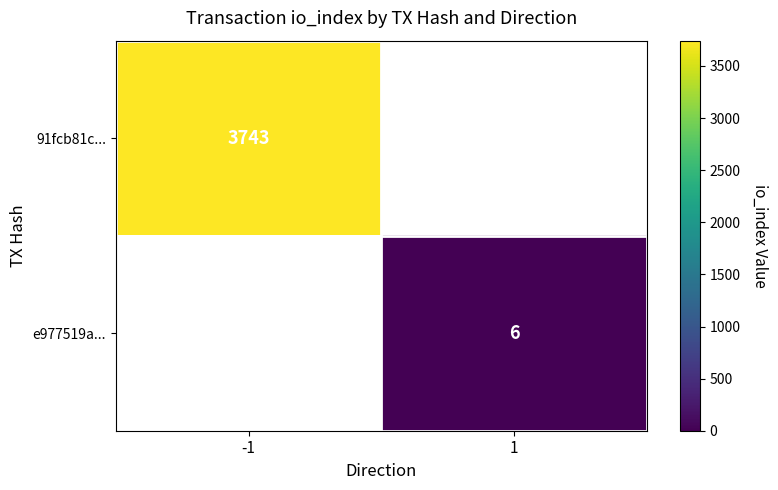

Is it true that e977519a... equals 6 at 1?

True